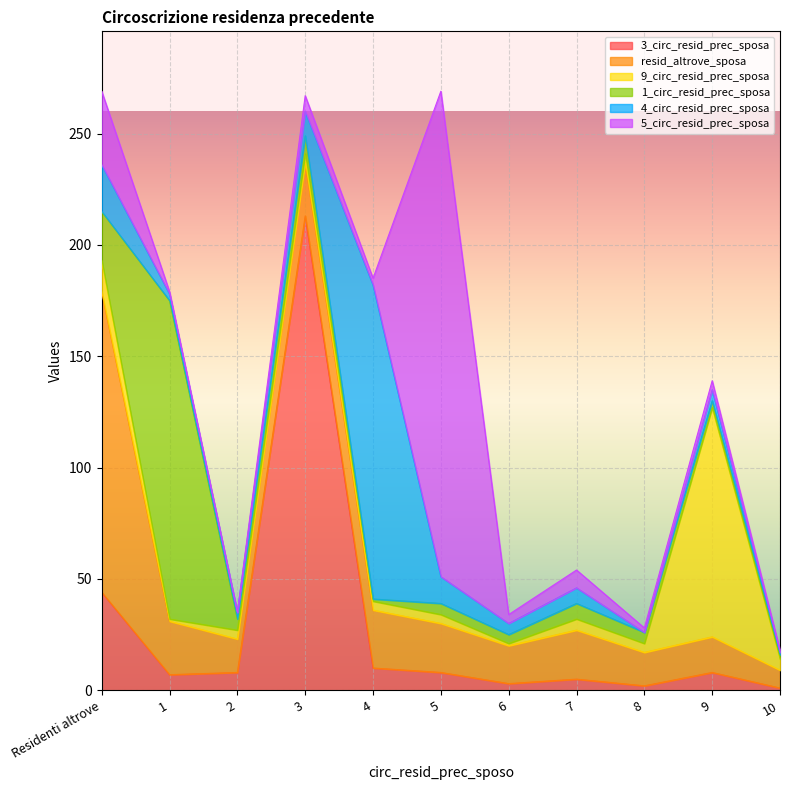

List the series in order of their peak value, lowest first.

9_circ_resid_prec_sposa, resid_altrove_sposa, 4_circ_resid_prec_sposa, 1_circ_resid_prec_sposa, 3_circ_resid_prec_sposa, 5_circ_resid_prec_sposa